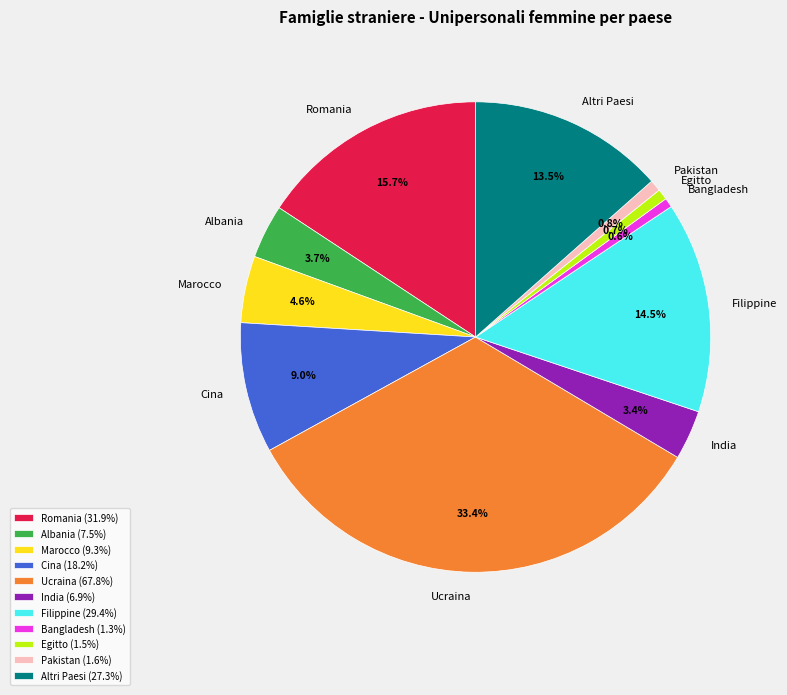

To the nearest percent, what portion does Egitto represent?

1%